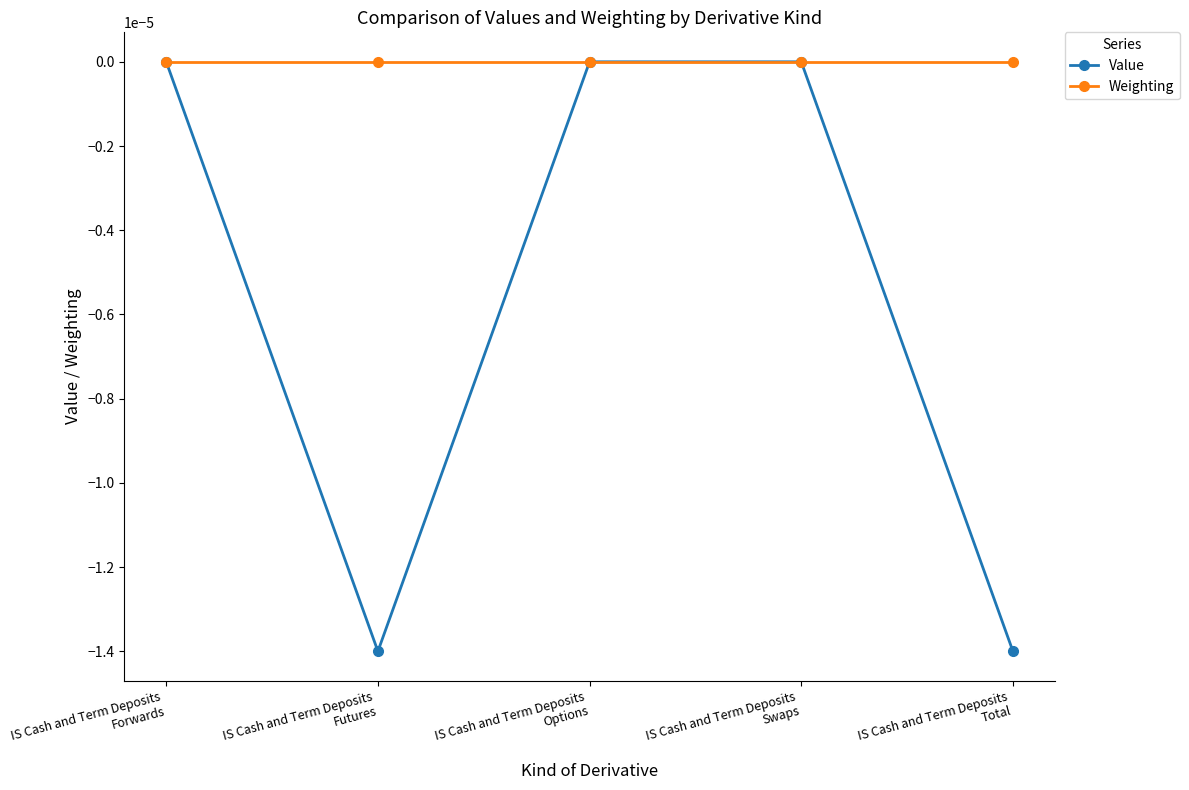

Is the value of Value at IS Cash and Term Deposits
Futures greater than the value of Weighting at IS Cash and Term Deposits
Total?

No